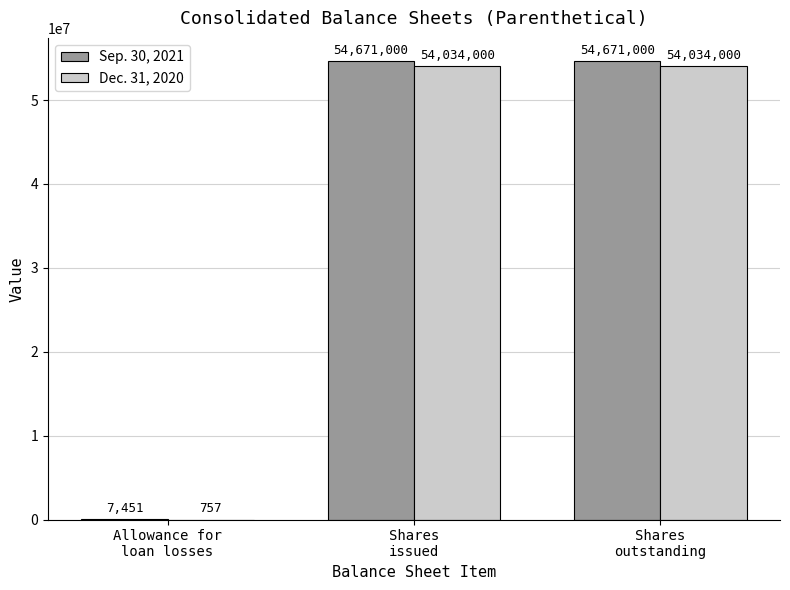

Reading left to right, list all the values displayed in this chart.

Sep. 30, 2021: 7451	54671000	54671000
Dec. 31, 2020: 757	54034000	54034000